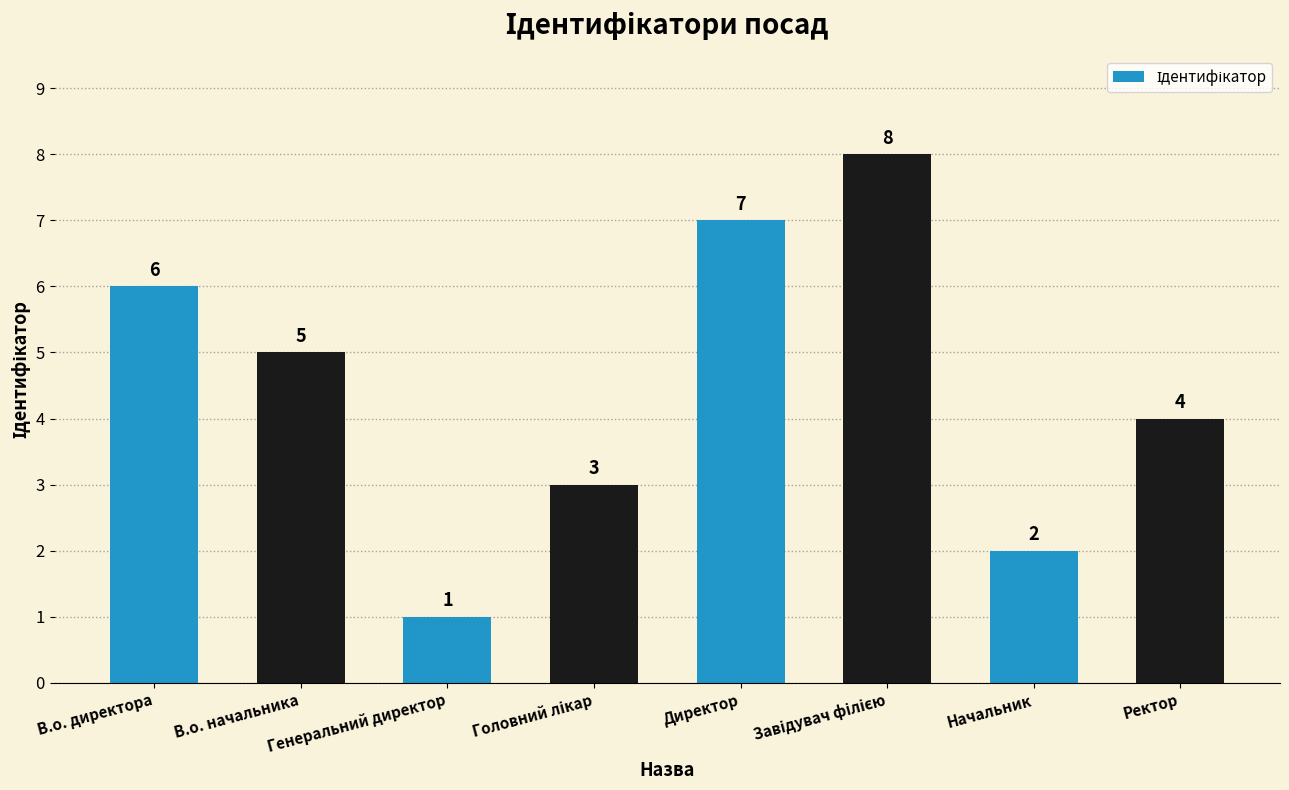

What is the sum of all values?

36